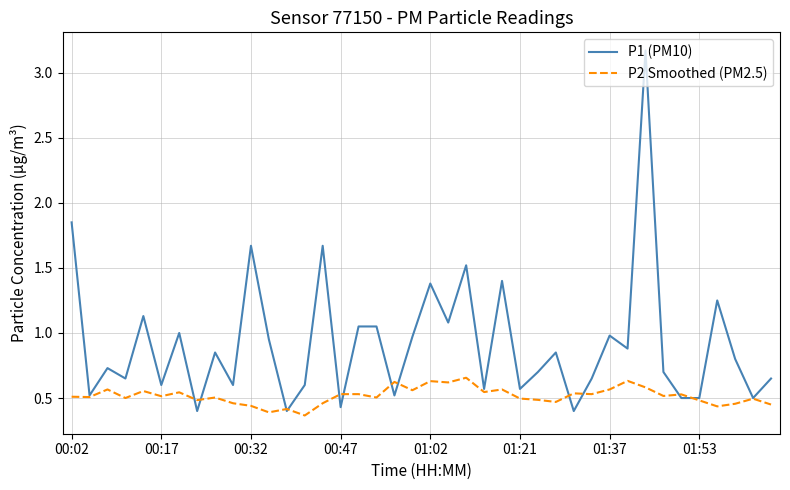

True or false: P2 Smoothed (PM2.5) and P1 (PM10) intersect in this chart.

True